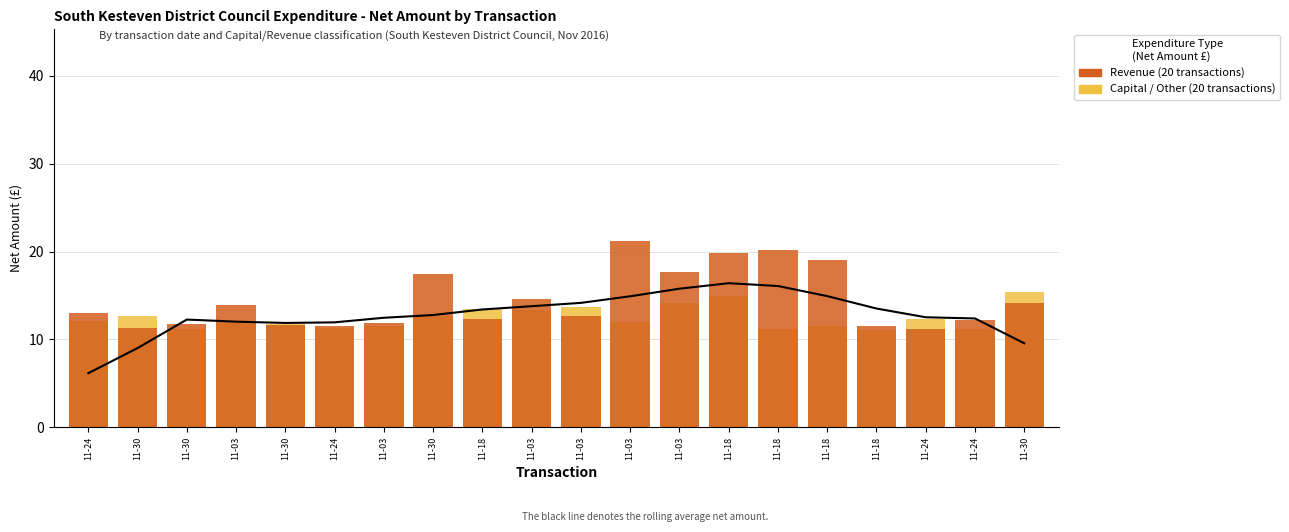

What is the spread (max minus min) of values at 11-03?

2.0